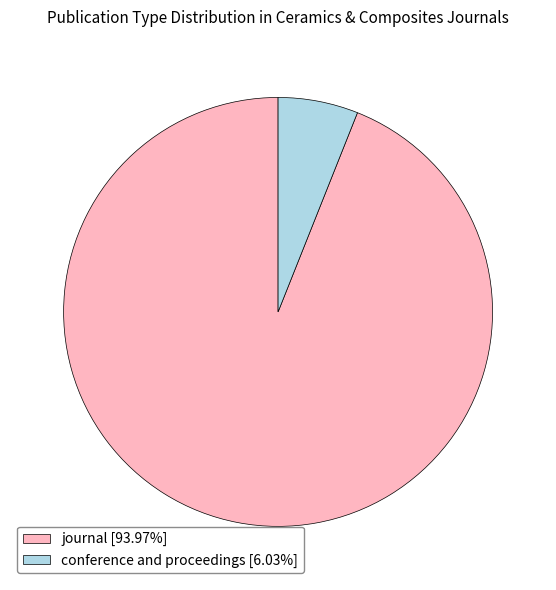

How many slices are in this pie chart?

2